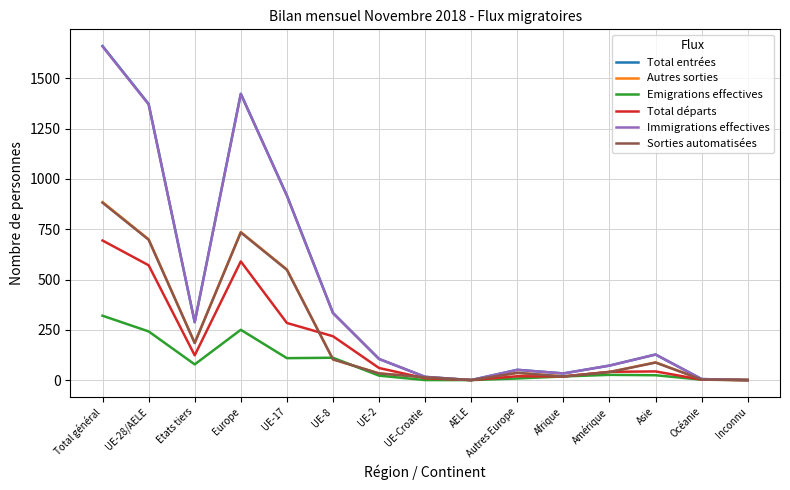

Where is Immigrations effectives nearest to the value 829?

UE-17